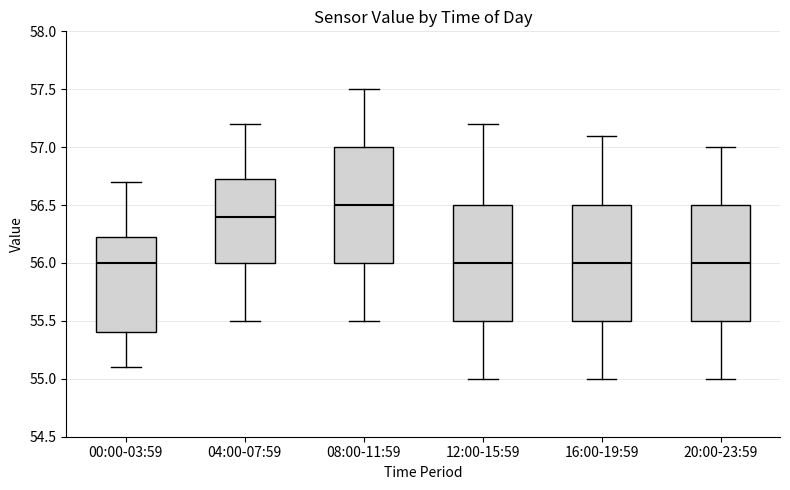

Reading left to right, read every box against the y-axis: the position of its median line, the range the box covers, and the ends of its whiskers. The values are not printed on the chart, so give them approximately, as read against the axis.

00:00-03:59: median 56.00, box 55.40 to 56.25, whiskers 55.10 to 56.70
04:00-07:59: median 56.40, box 56.00 to 56.75, whiskers 55.50 to 57.20
08:00-11:59: median 56.50, box 56.00 to 57.00, whiskers 55.50 to 57.50
12:00-15:59: median 56.00, box 55.50 to 56.50, whiskers 55.00 to 57.20
16:00-19:59: median 56.00, box 55.50 to 56.50, whiskers 55.00 to 57.10
20:00-23:59: median 56.00, box 55.50 to 56.50, whiskers 55.00 to 57.00